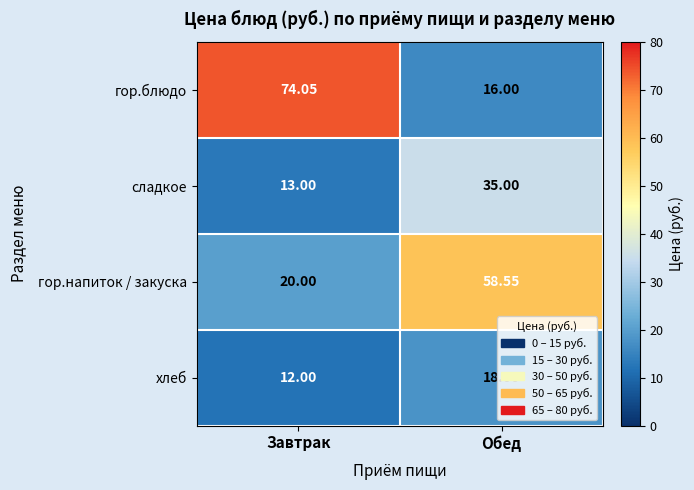

Which series has the widest spread of values?

гор.блюдо